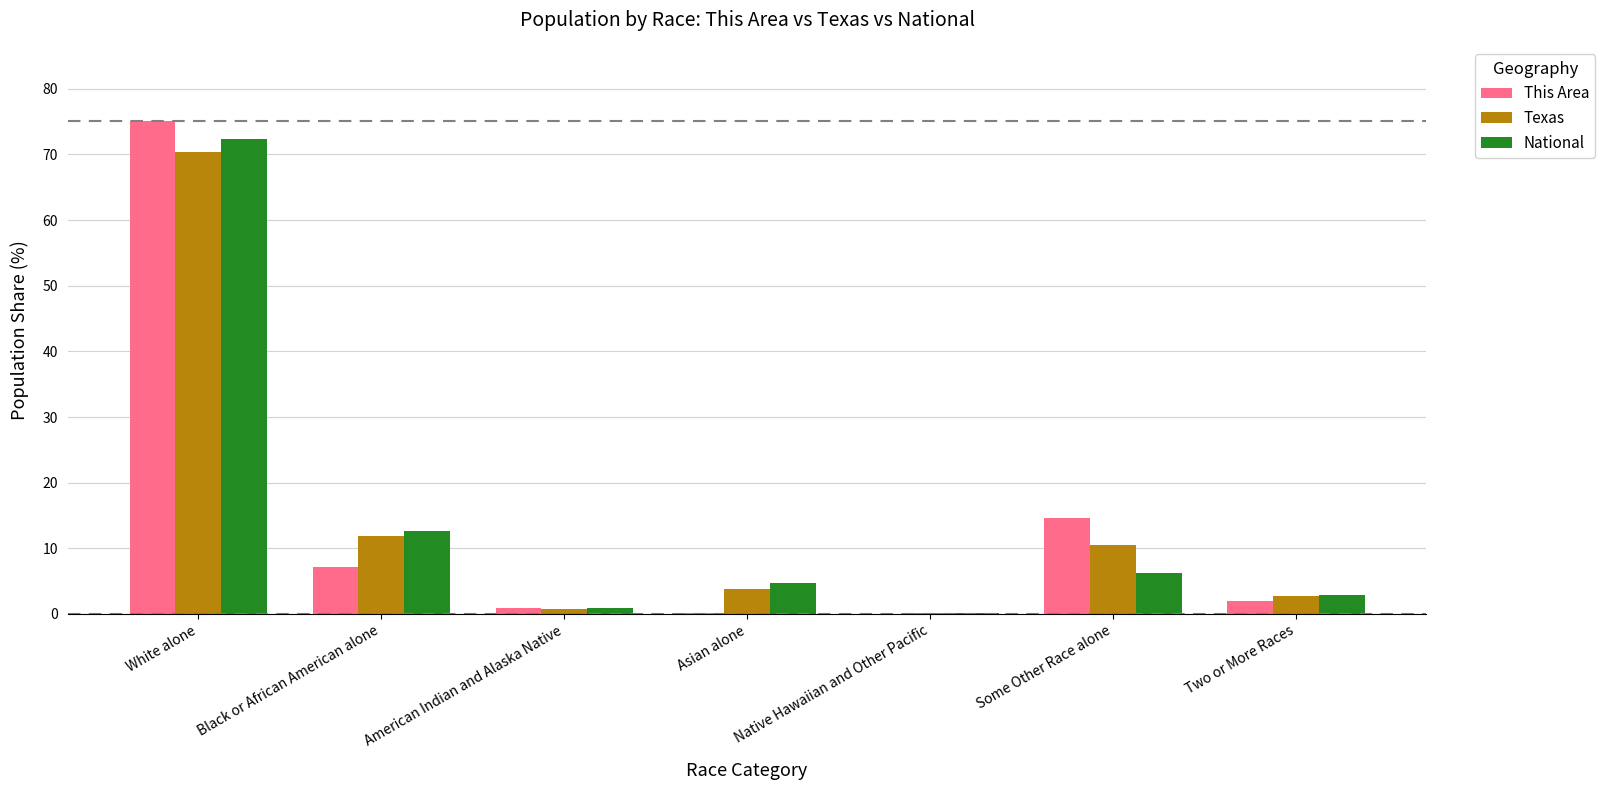

Which series changed the most between American Indian and Alaska Native and Some Other Race alone?

This Area